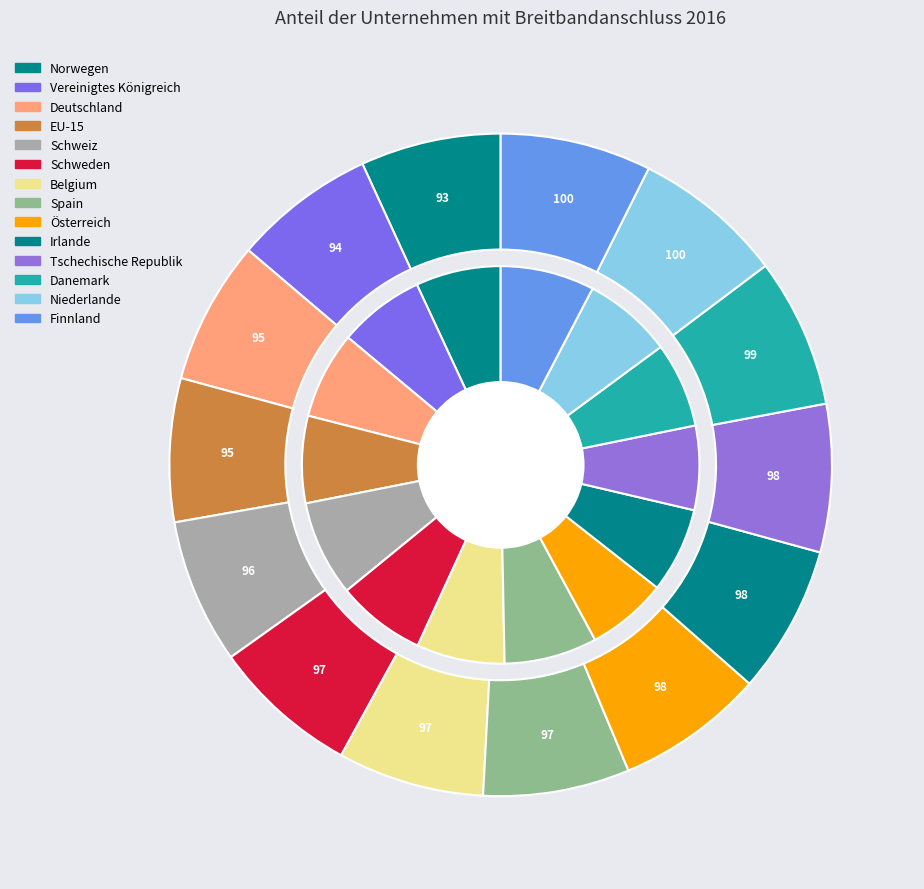

Between EU-15 and Danemark, which is larger?

Danemark